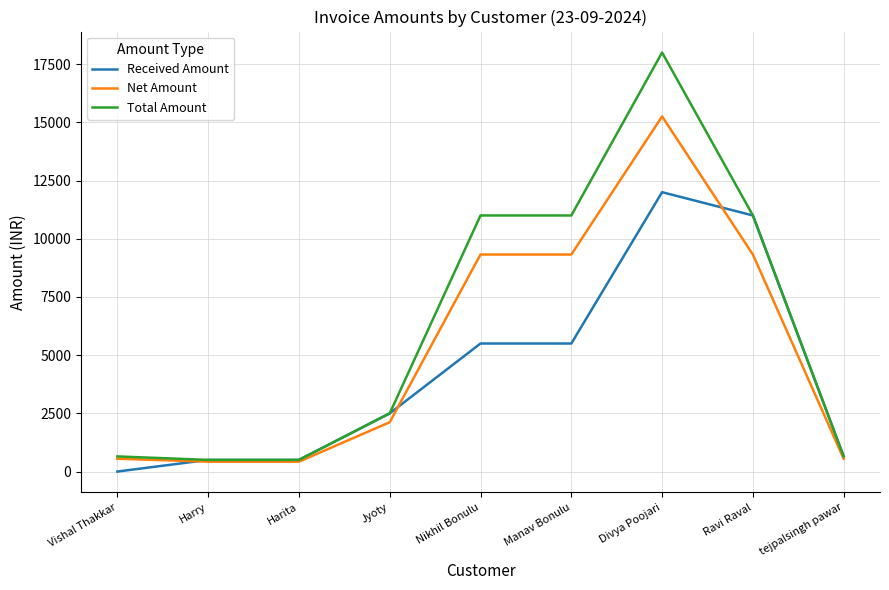

How many lines are shown in the chart?

3